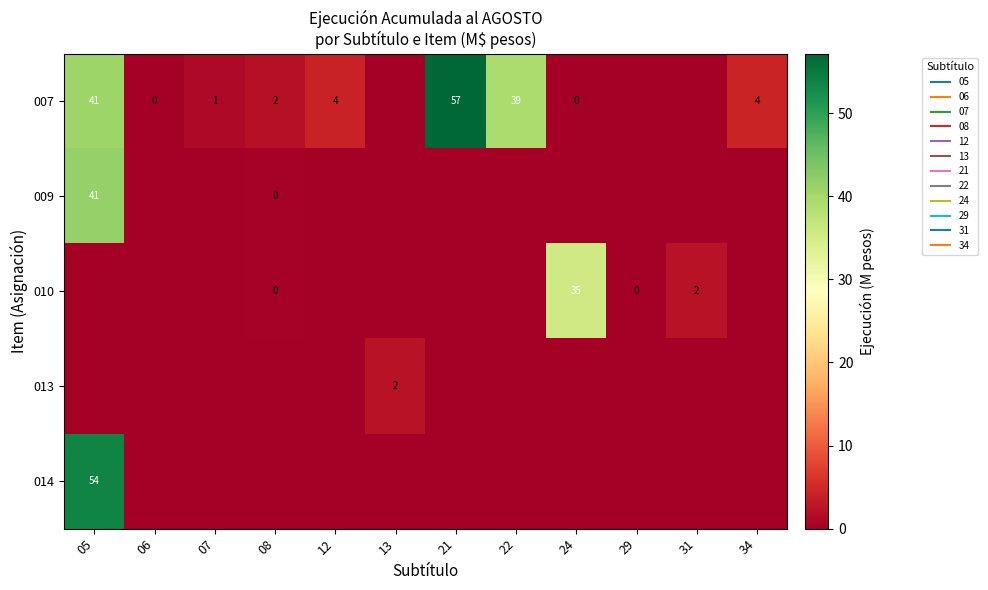

List the series in order of their peak value, lowest first.

013, 010, 009, 014, 007